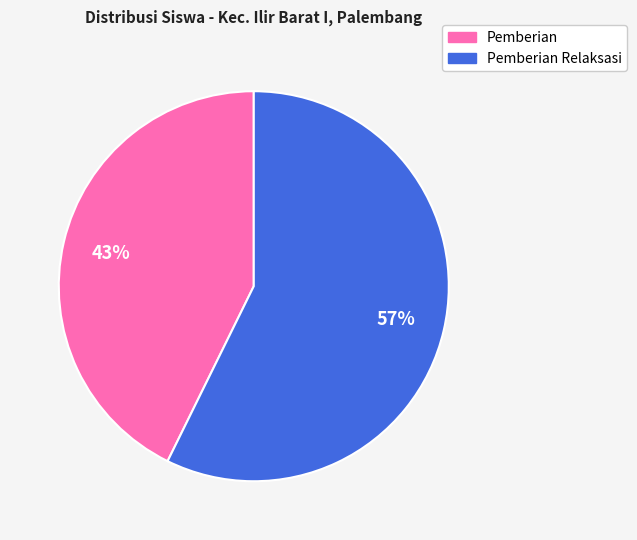

To the nearest percent, what is the average slice percentage?

50%